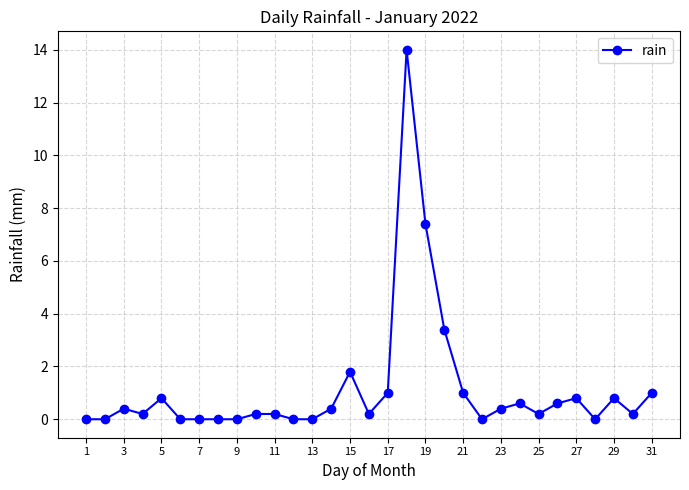

True or false: the data has more than 0 interior local peaks.

True